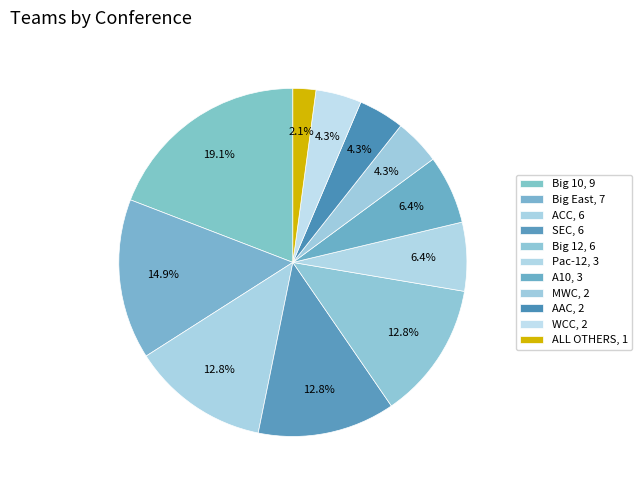

What is the total percentage of SEC and WCC?

17.0%